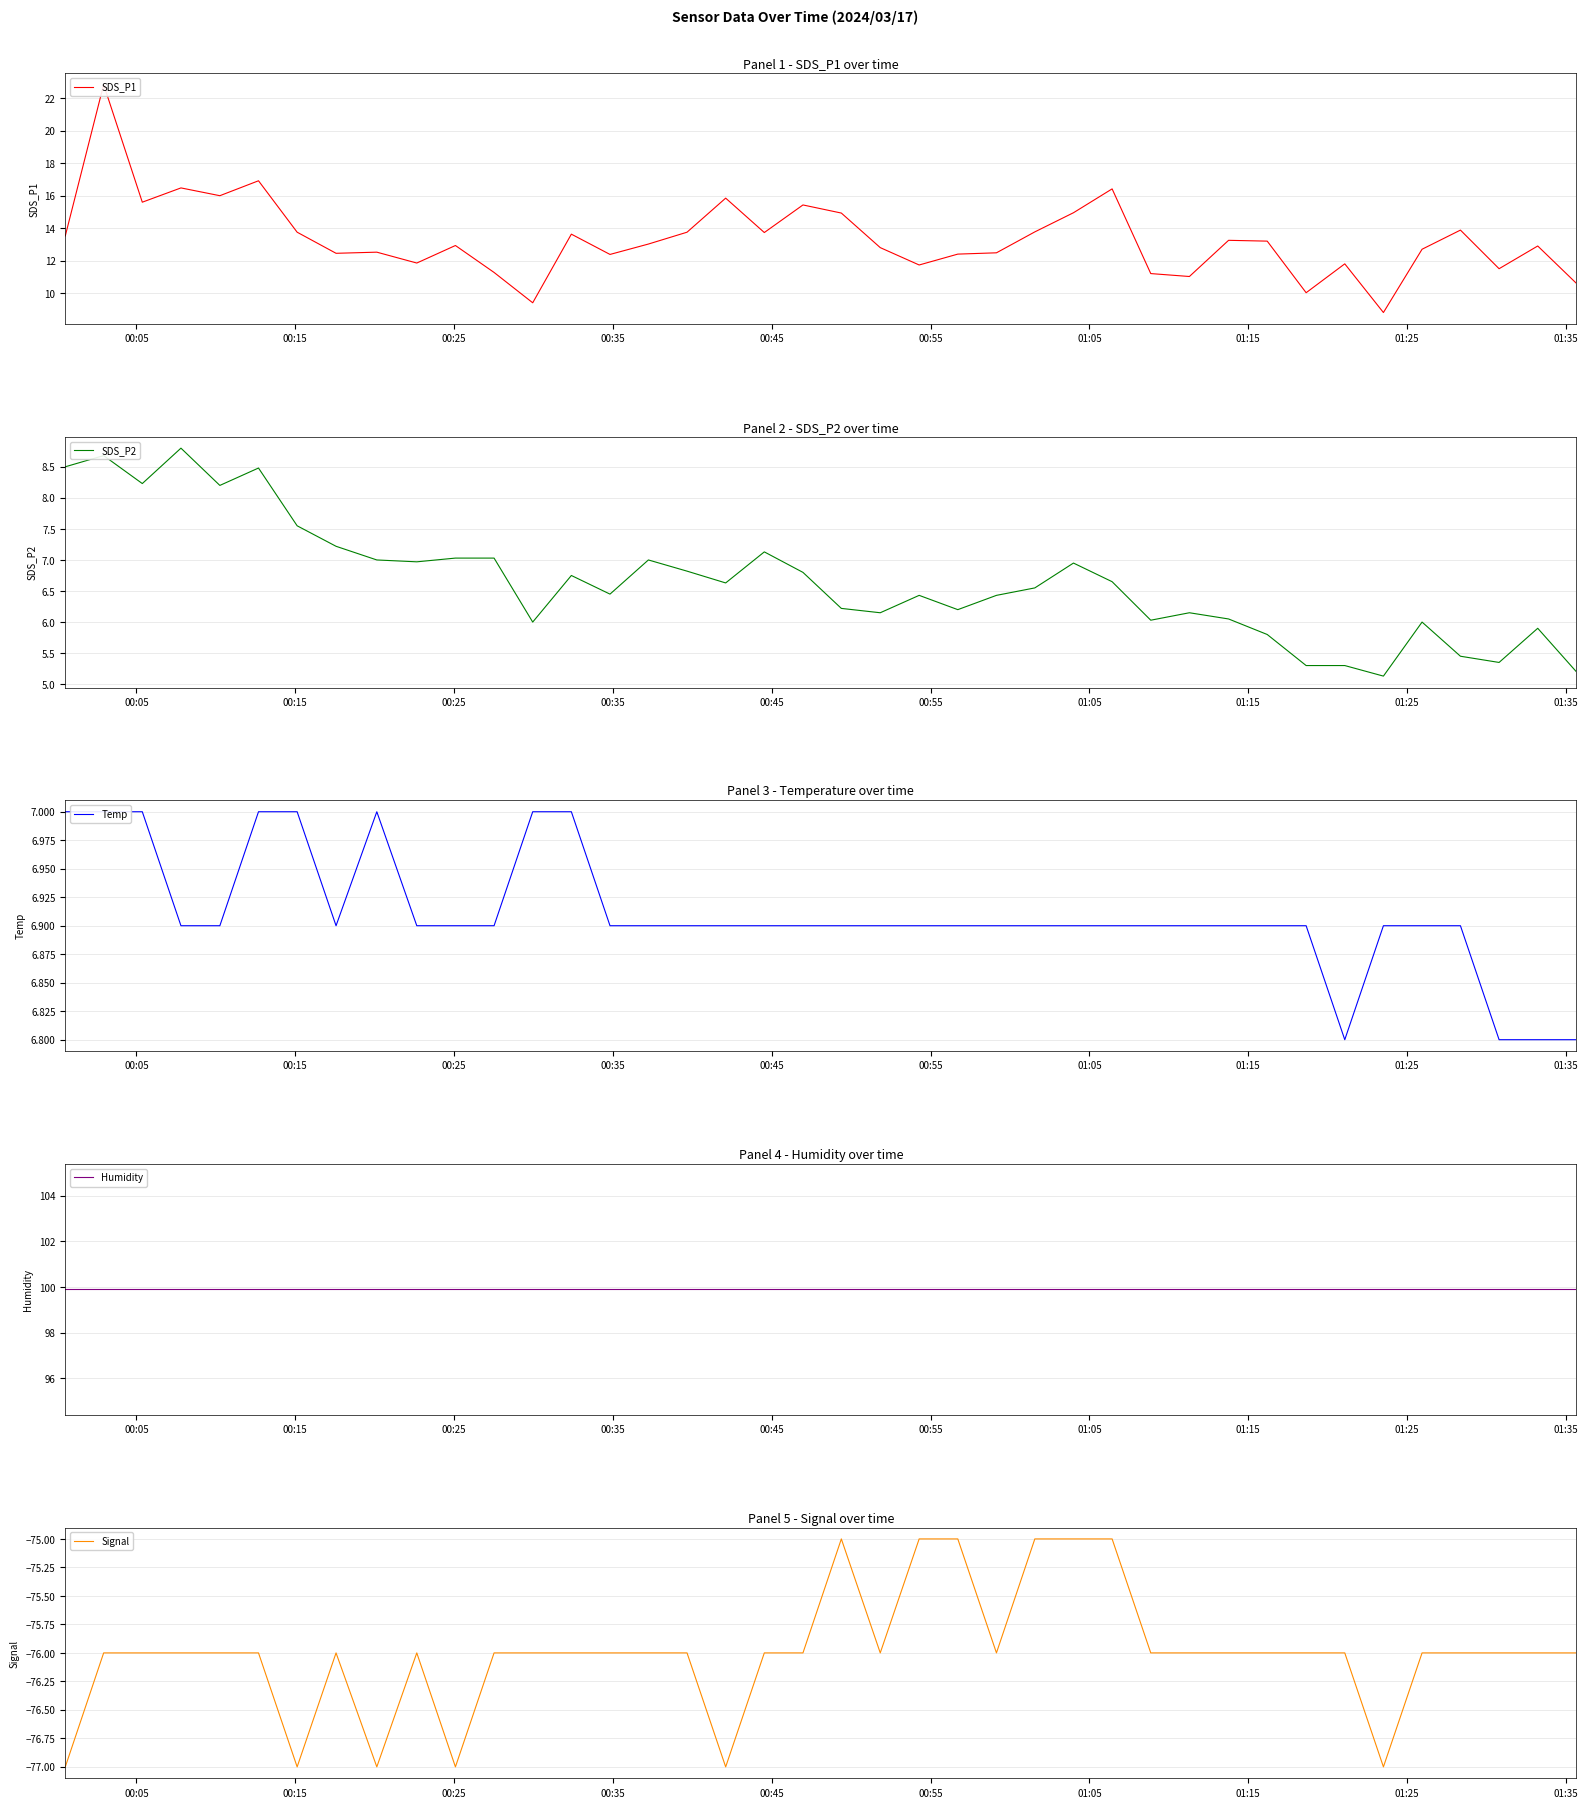

Does the chart display data point markers on the line(s)?

No